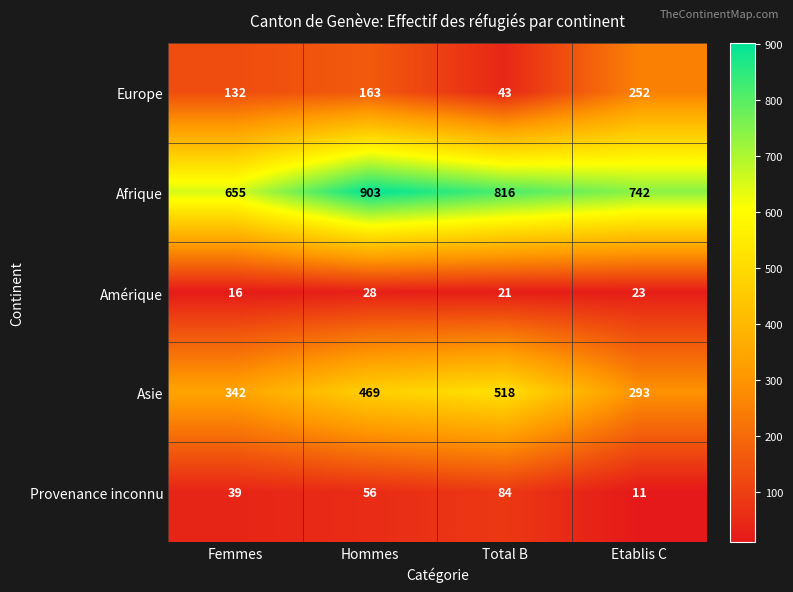

How many Amérique values are between 21 and 28?

3